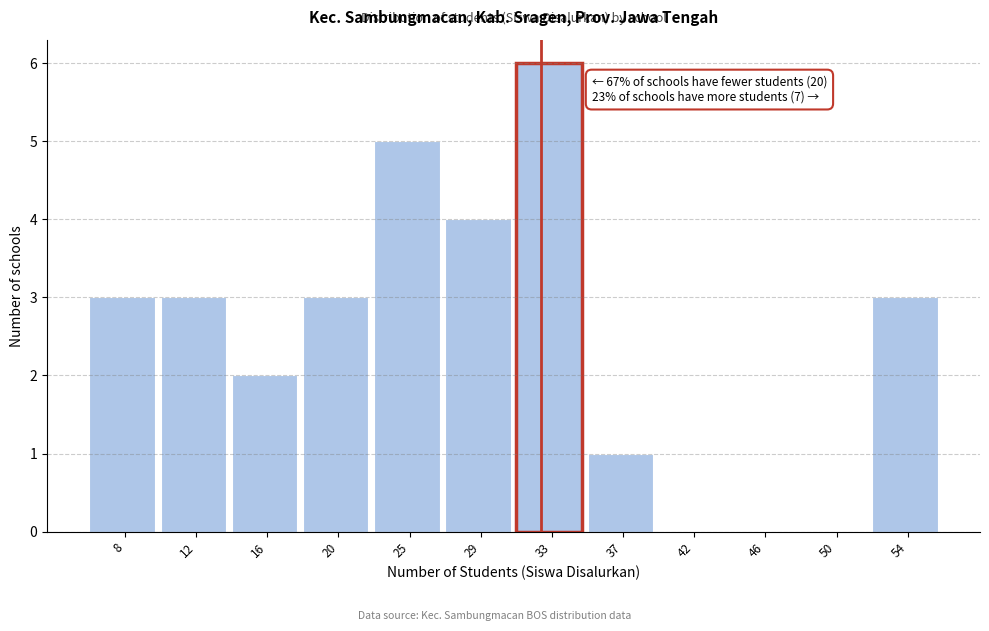

Reading left to right, what are all the values shown in this chart?

8=3	12=3	16=2	20=3	25=5	29=4	33=6	37=1	42=0	46=0	50=0	54=3